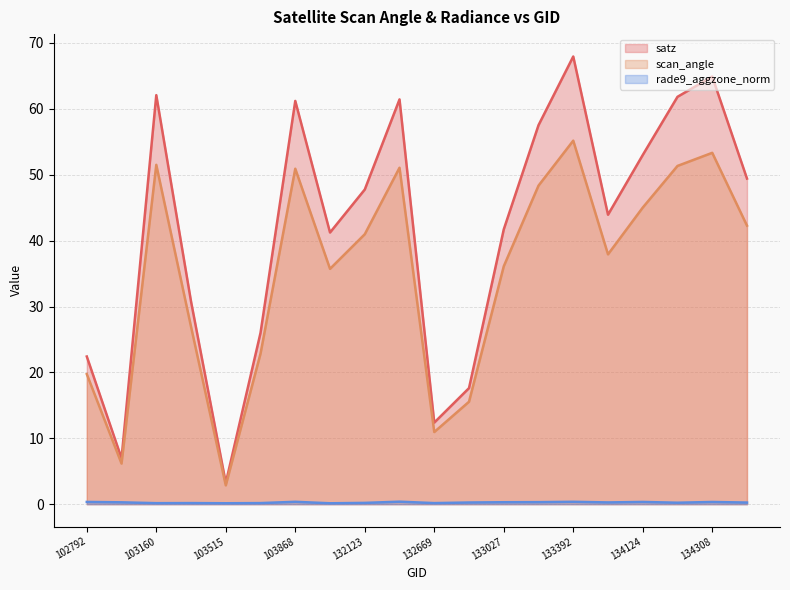

True or false: scan_angle has more than 2 interior local peaks.

True